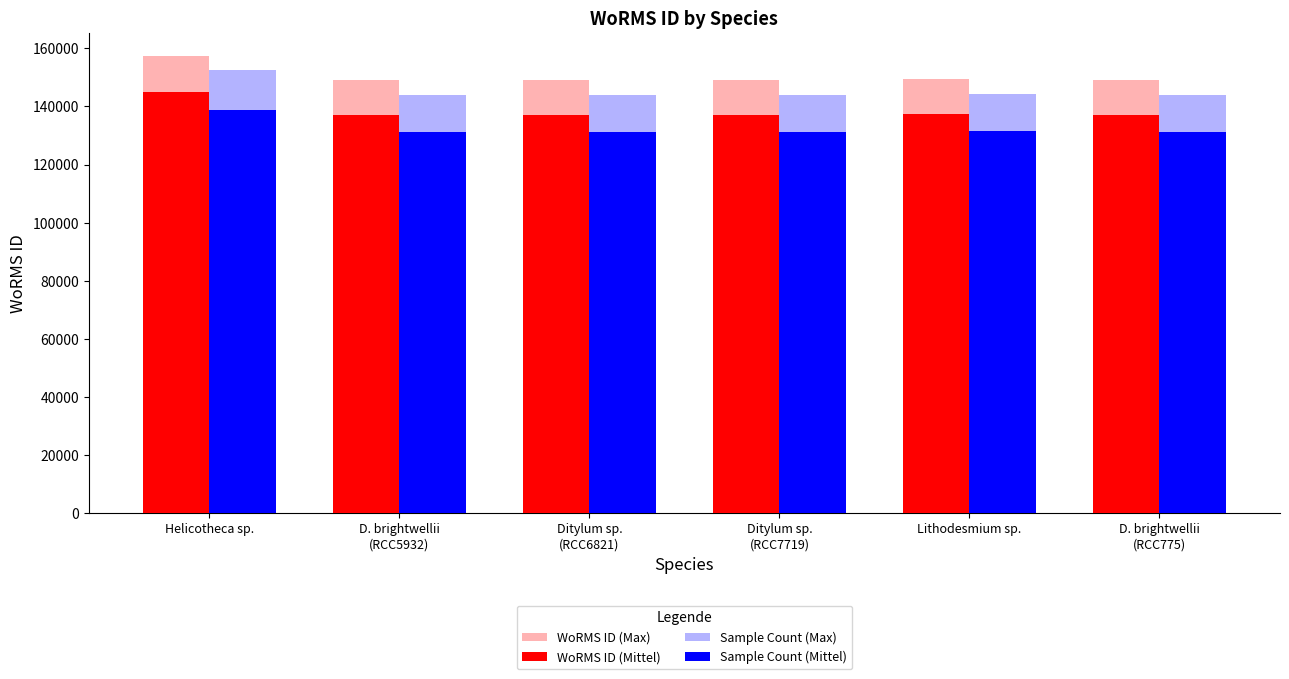

How many data points in WoRMS ID (Max) are less than 149023?

2